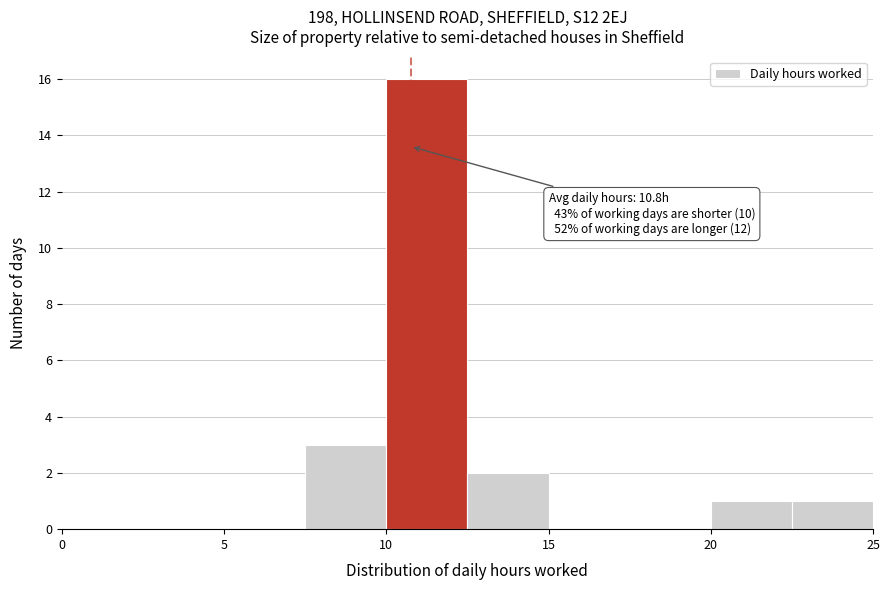

Over which range of the x-axis is the bar tallest?

10.0 to 12.5